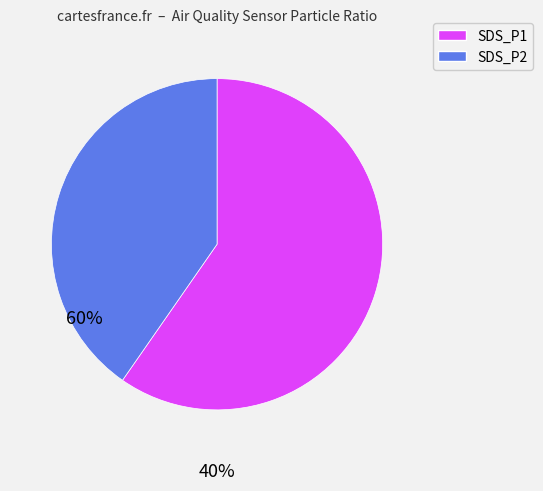

Which slice is the smallest?

SDS_P2